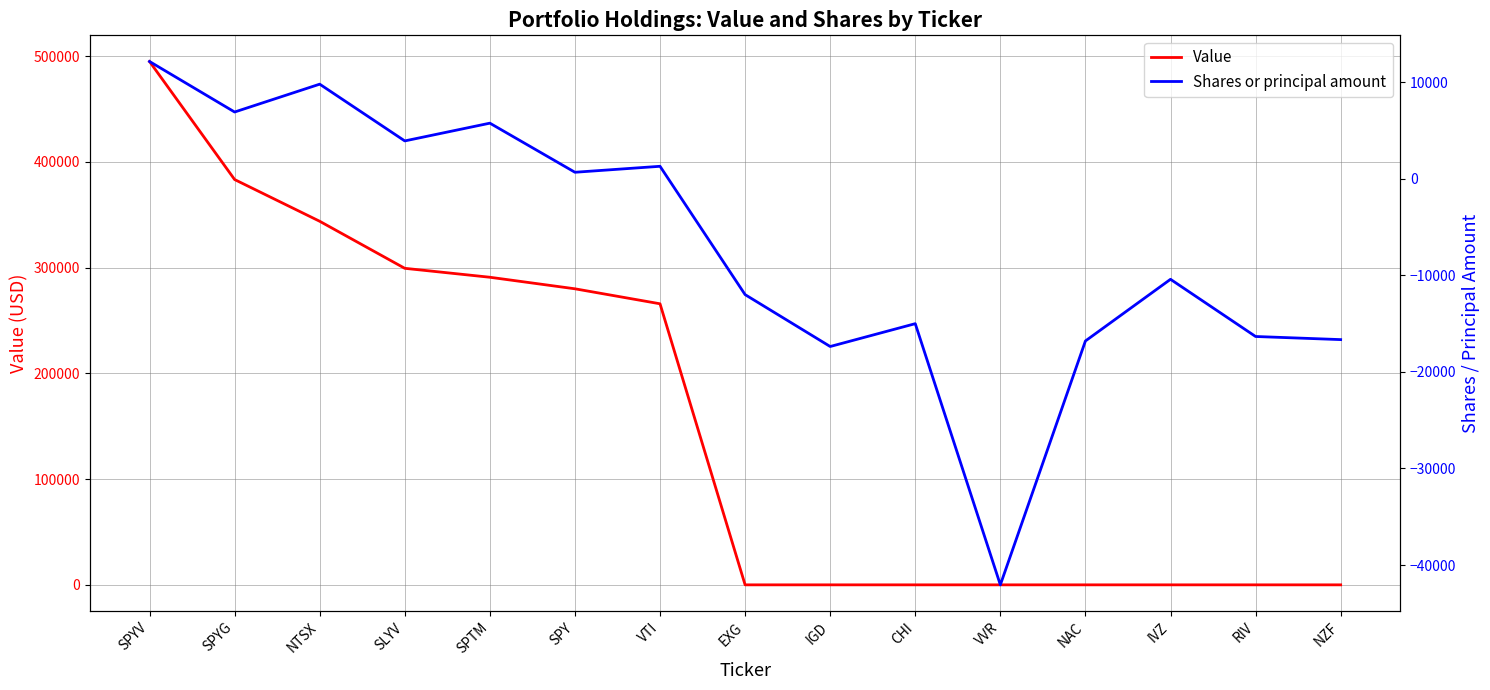

True or false: Value and Shares or principal amount cross at least once.

False